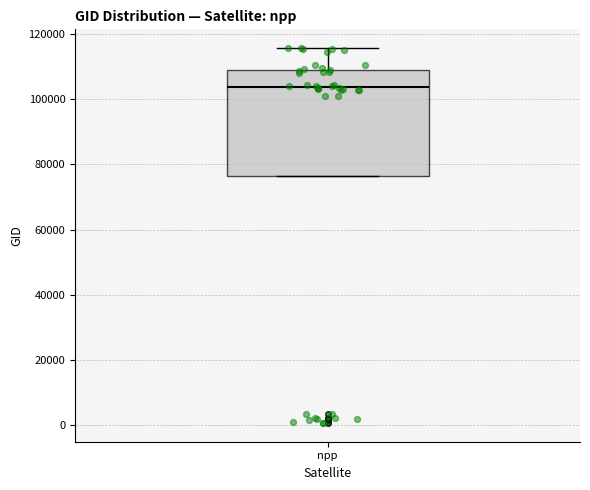

Transcribe this box plot: give where the median line is, the range the box spans, and where the two whiskers end, as read against the y-axis. The values are not printed on the chart, so give them approximately, as read against the axis.

median 104000, box 76000 to 108000, whiskers 76000 to 116000